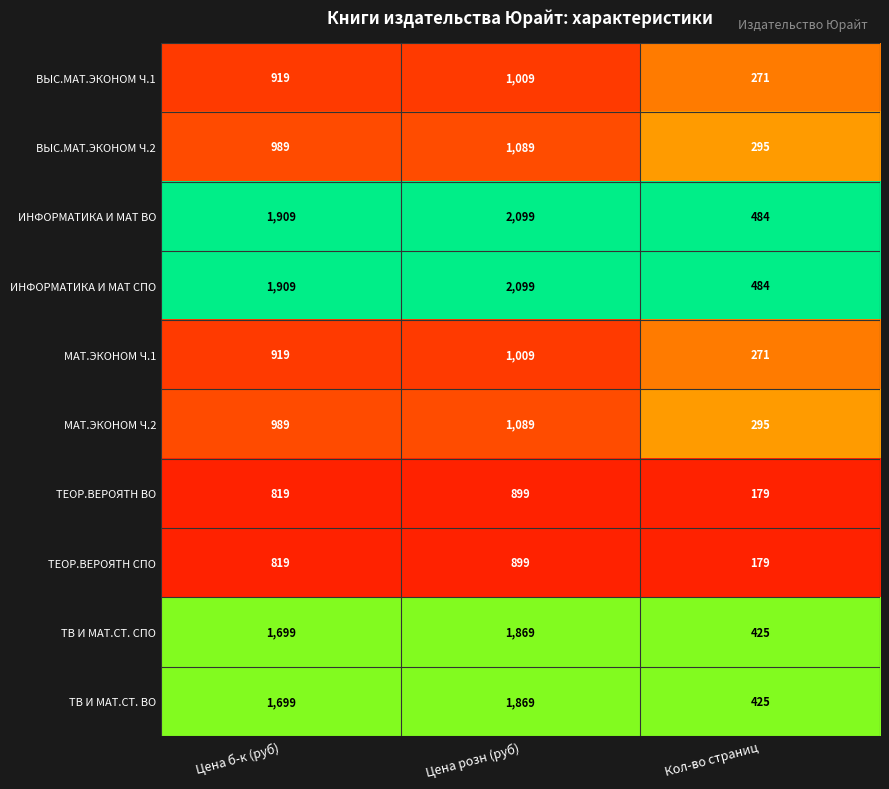

Is it true that ВЫС.МАТ.ЭКОНОМ Ч.1 equals 1009 at Цена розн (руб)?

True